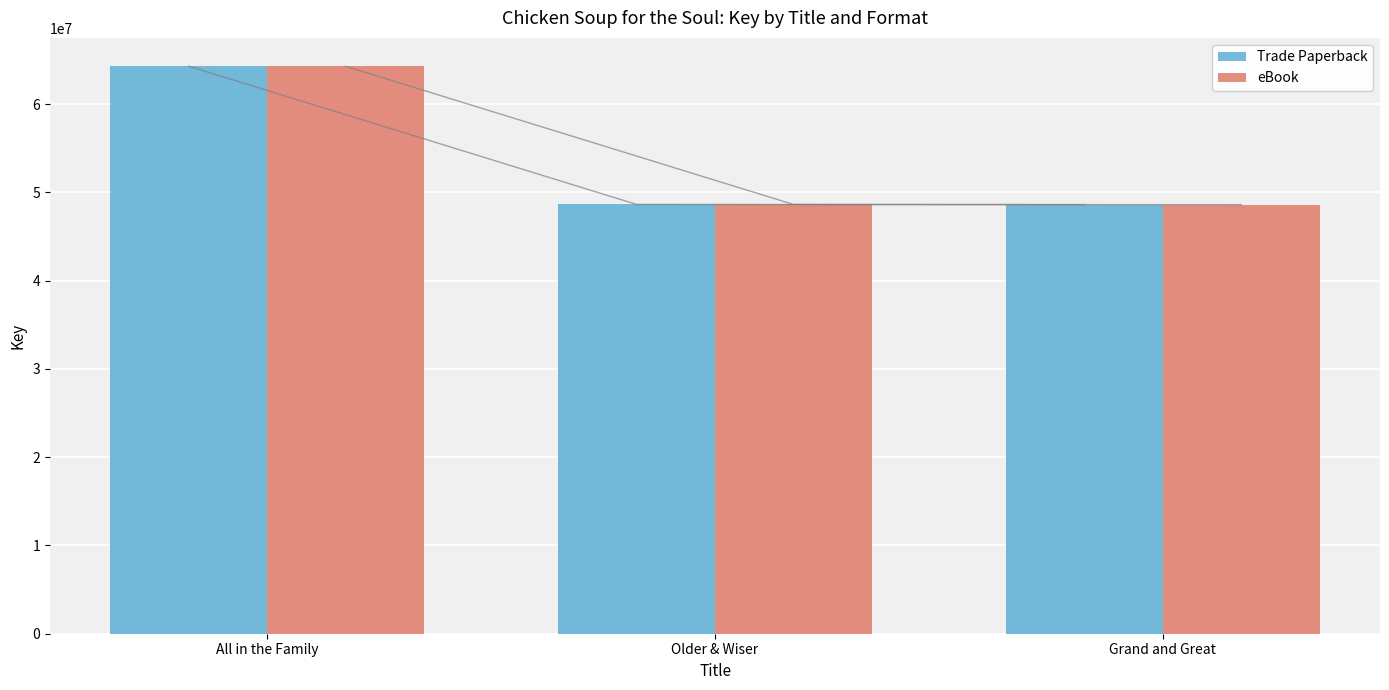

Reading right to left, list all the values displayed in this chart.

Trade Paperback: 48603392	48627733	64279585
eBook: 48603392	48627733	64279585